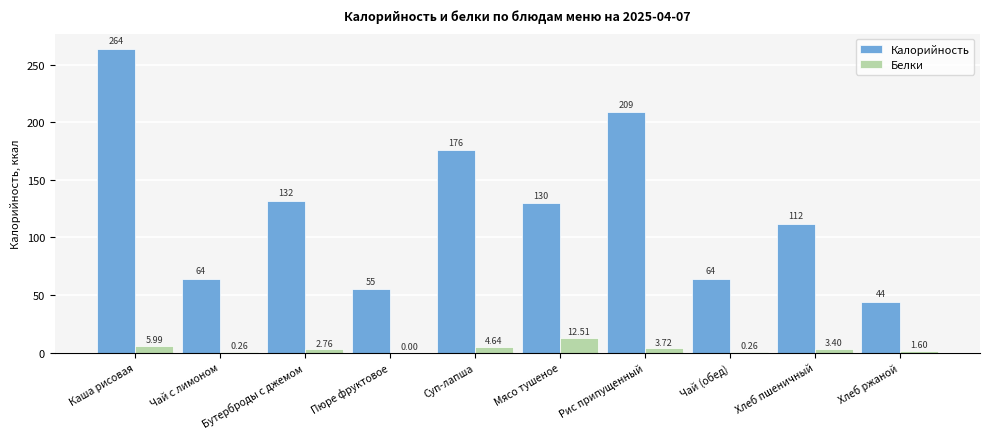

What value does the Белки series have at Мясо тушеное?

12.5